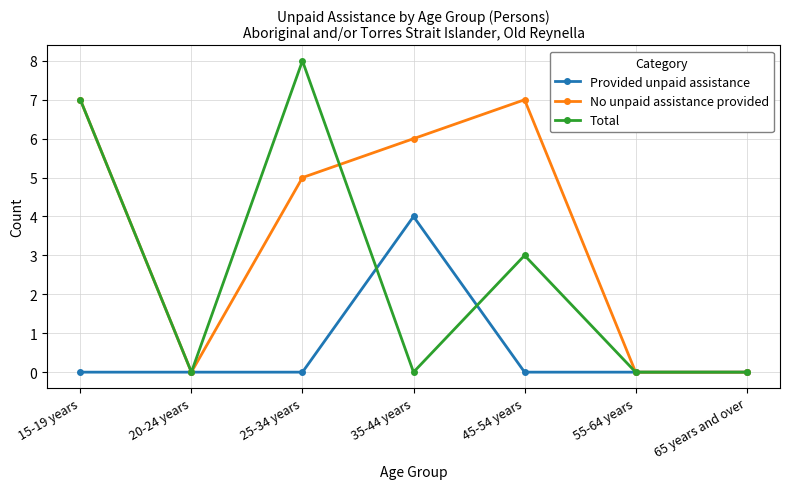

What is the maximum value shown in the chart?

8